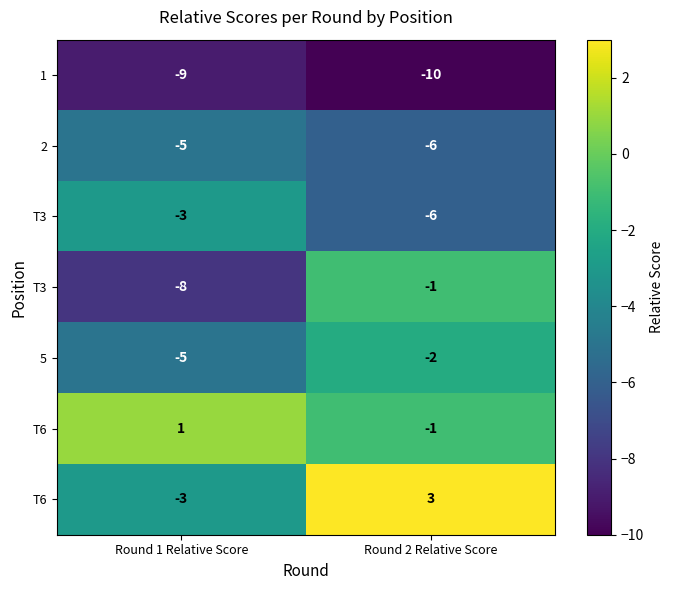

What is the minimum value shown in the chart?

-10